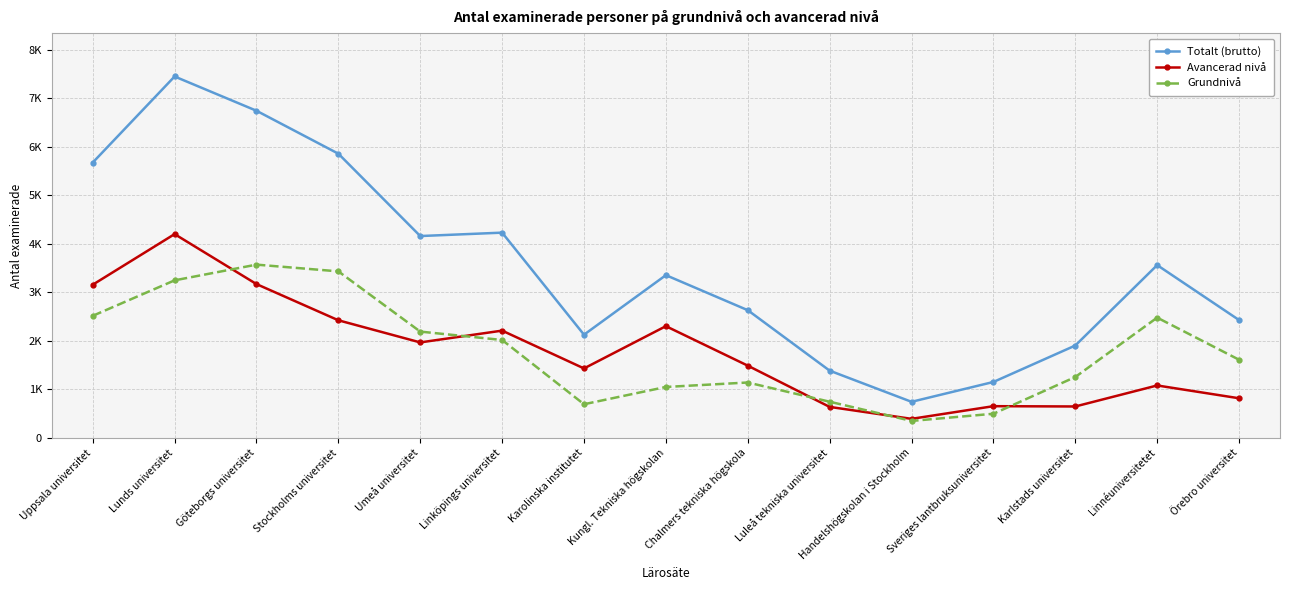

What is the sum of the Totalt (brutto) values at Kungl. Tekniska högskolan and Karlstads universitet?

5260